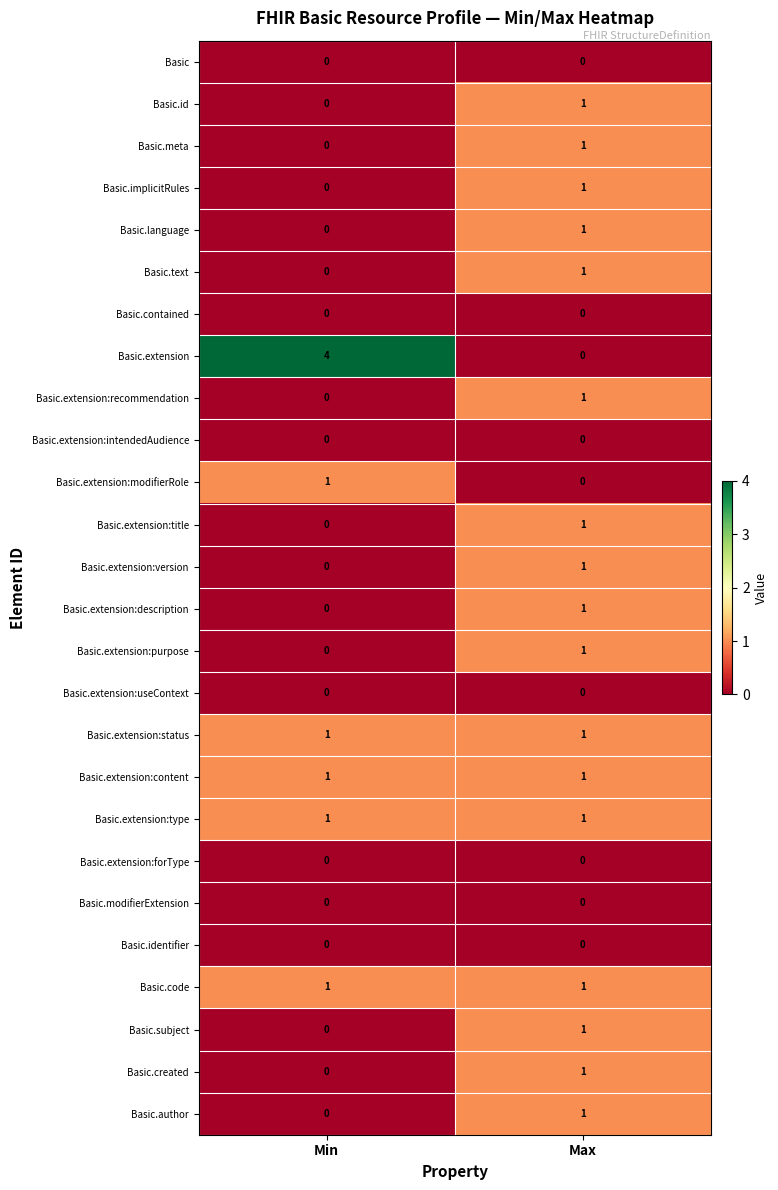

Read the Basic.extension value at Min.

4